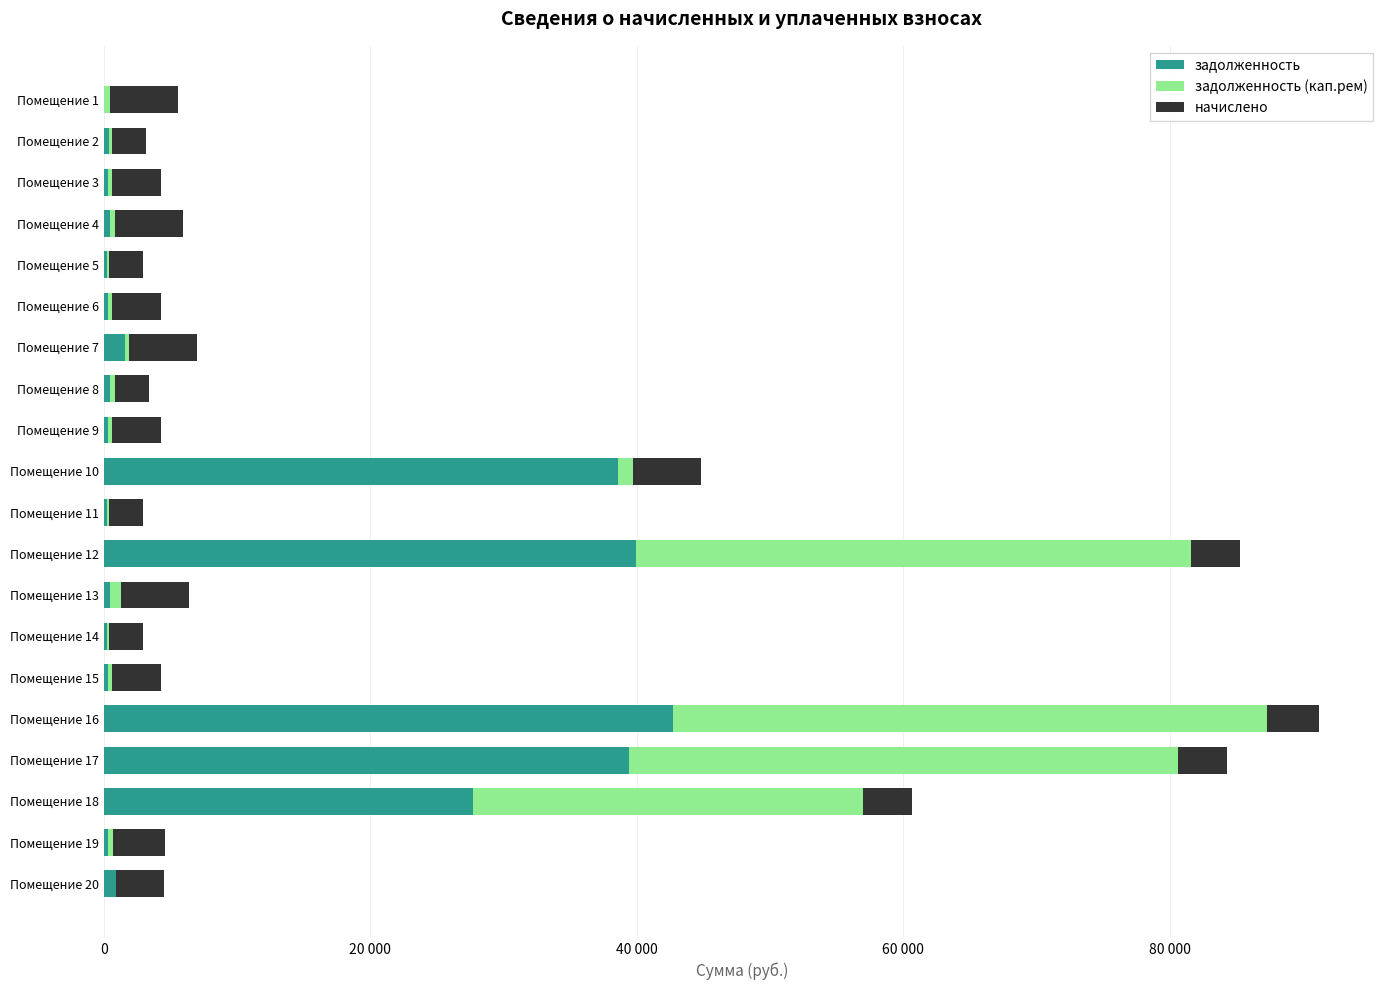

What is the difference between the maximum and second lowest values in the задолженность (кап.рем) series?

44385.8